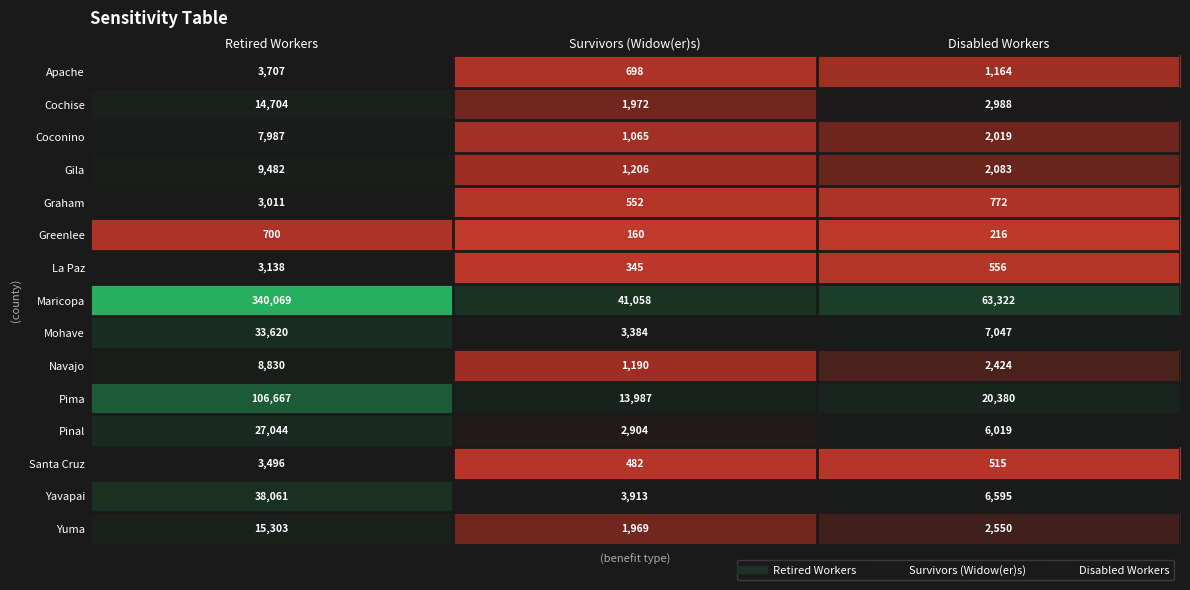

Where is Coconino nearest to the value 4526?

Disabled Workers